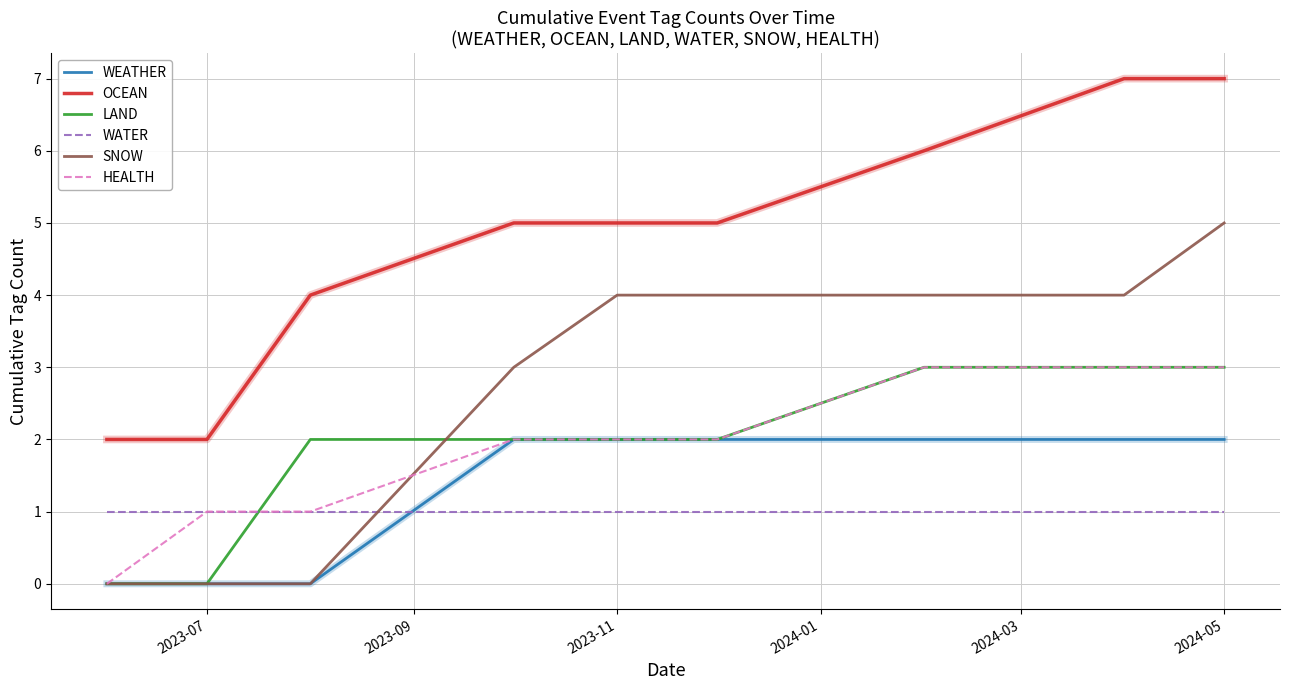

True or false: OCEAN and SNOW cross at least once.

False